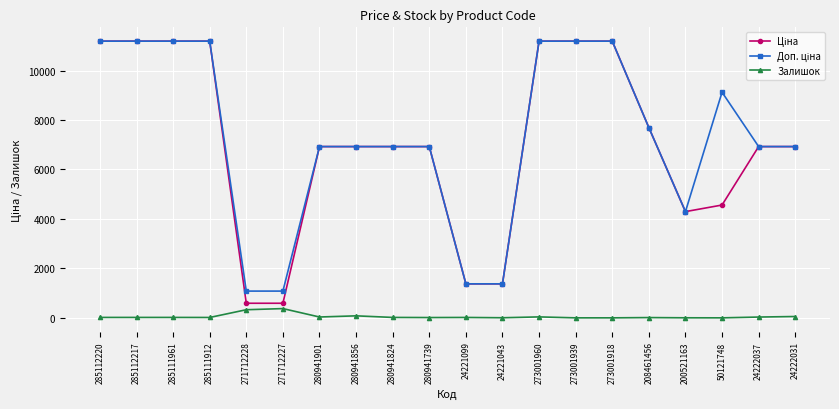

What is the spread (max minus min) of values at 285112220?

11171.2